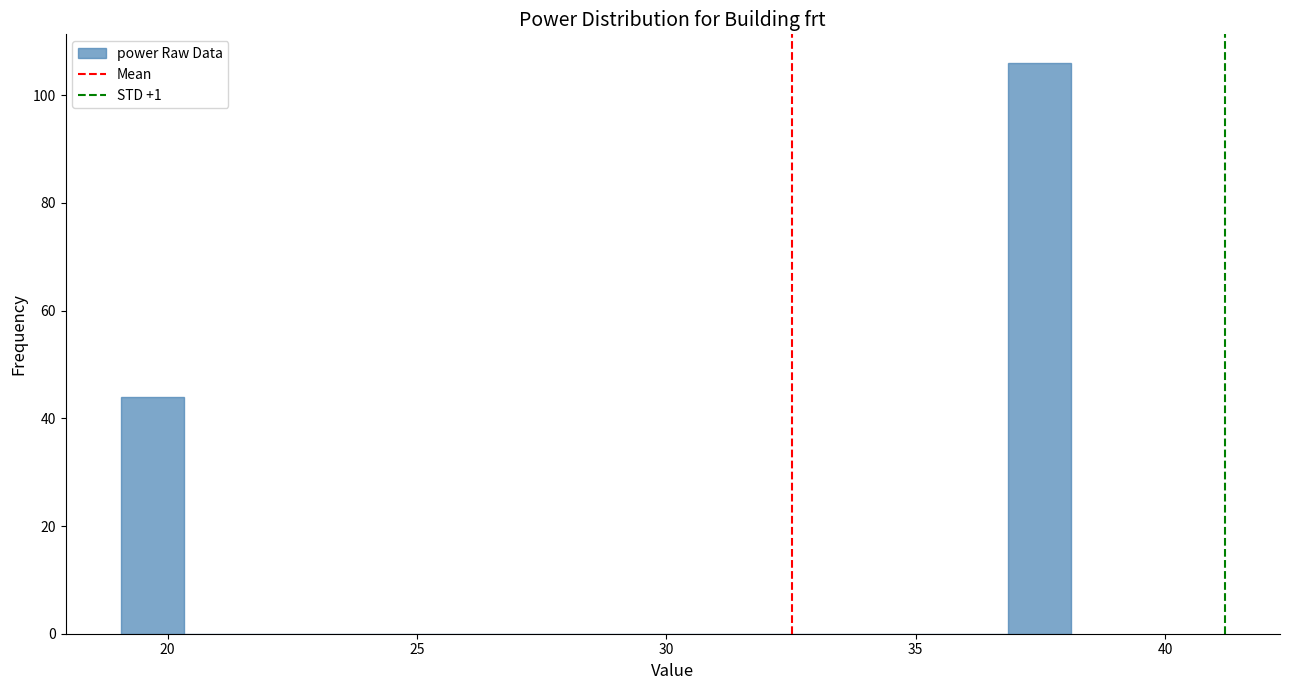

Around what value on the x-axis is the tallest bar? Give the approximate position of its centre, as read against the axis.

37.5